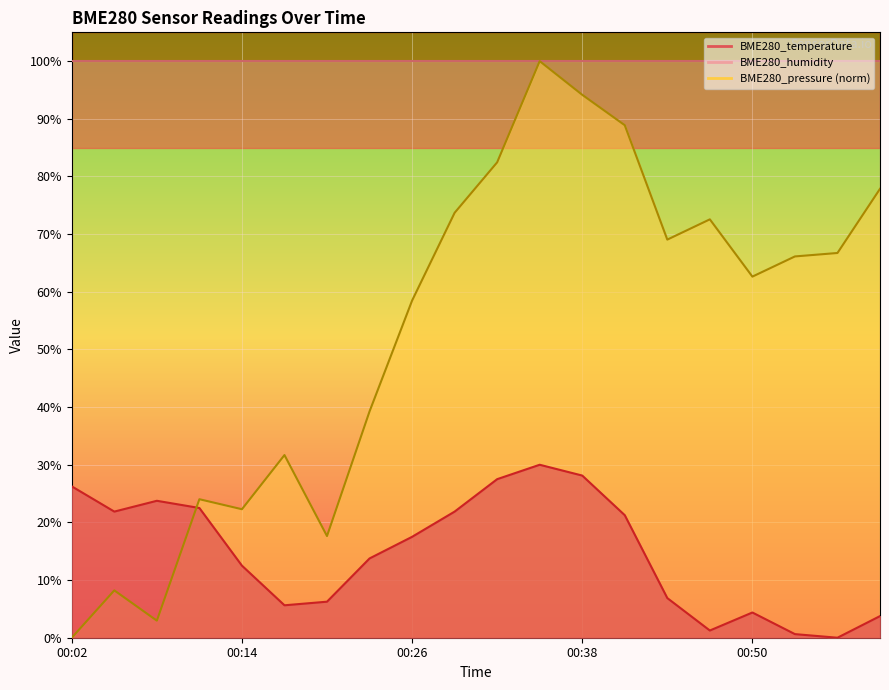

How many lines are shown in the chart?

2